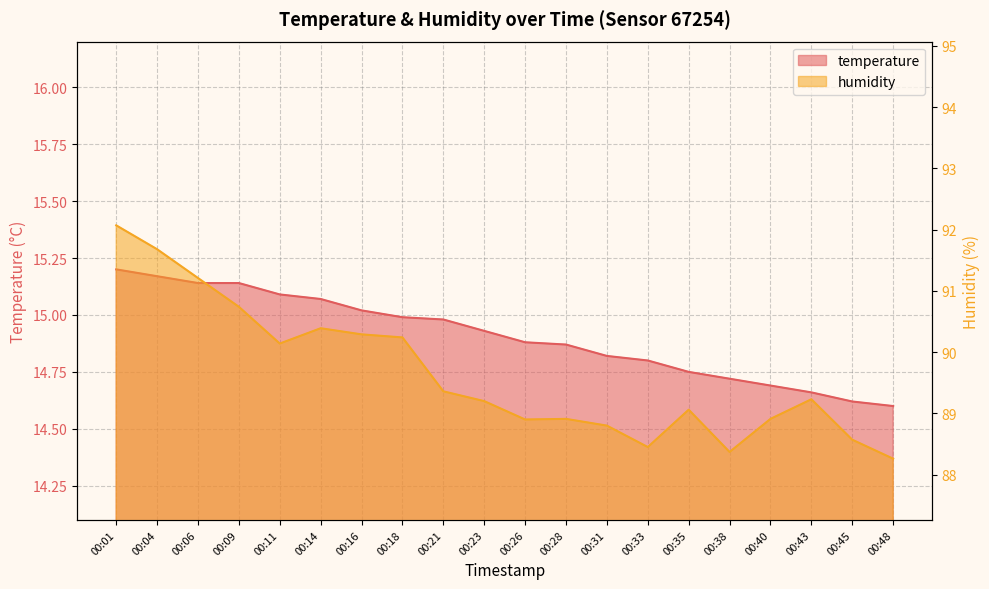

What is the value of the temperature point at the 2nd from the left?

15.2